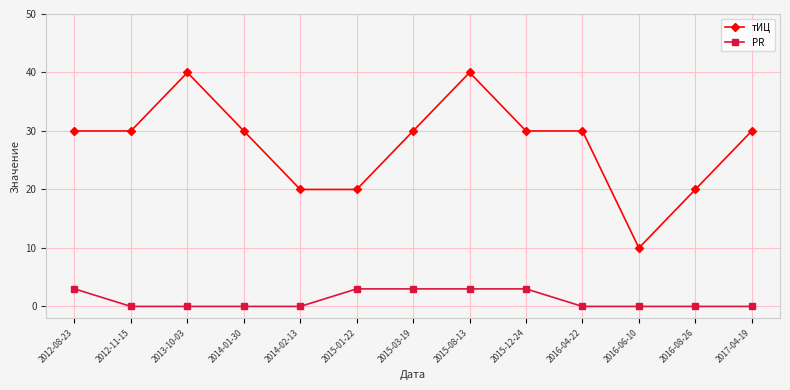

What is the average value of the PR series?

1